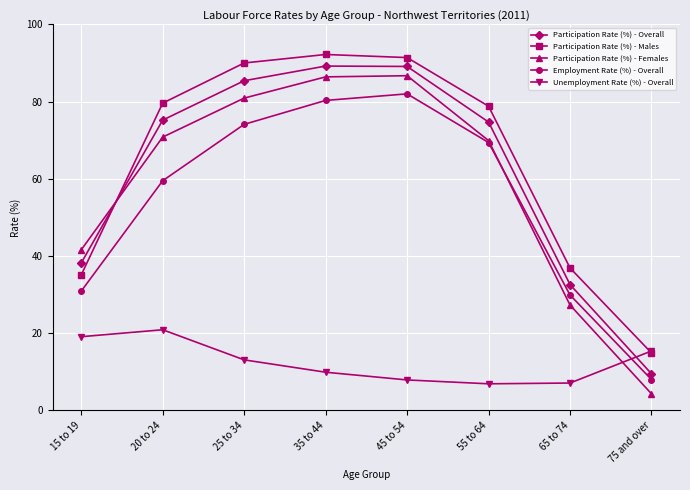

What are all the series names shown in the legend?

Participation Rate (%) - Overall, Participation Rate (%) - Males, Participation Rate (%) - Females, Employment Rate (%) - Overall, Unemployment Rate (%) - Overall